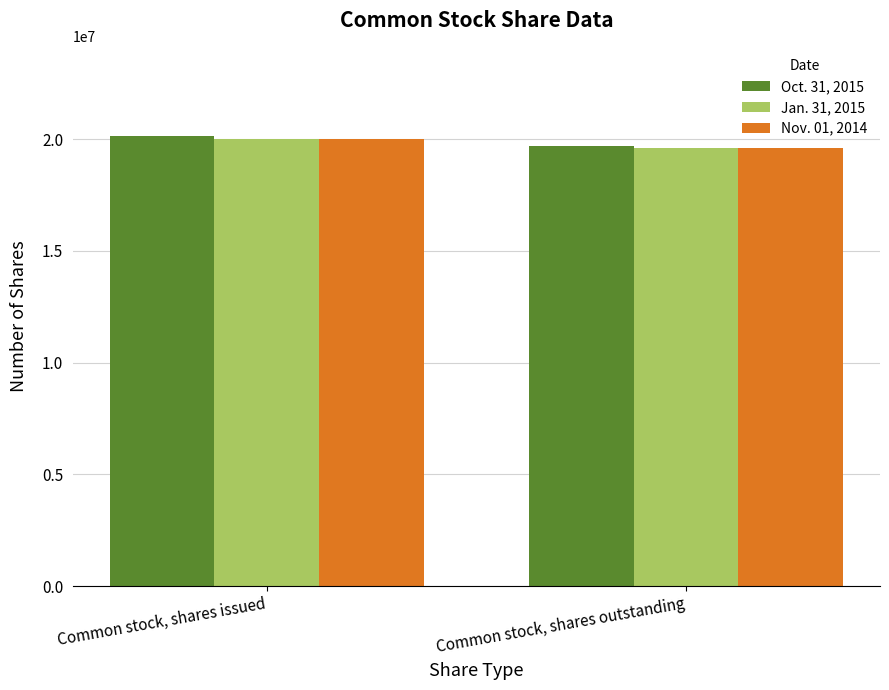

What is the smallest value displayed?

19576623